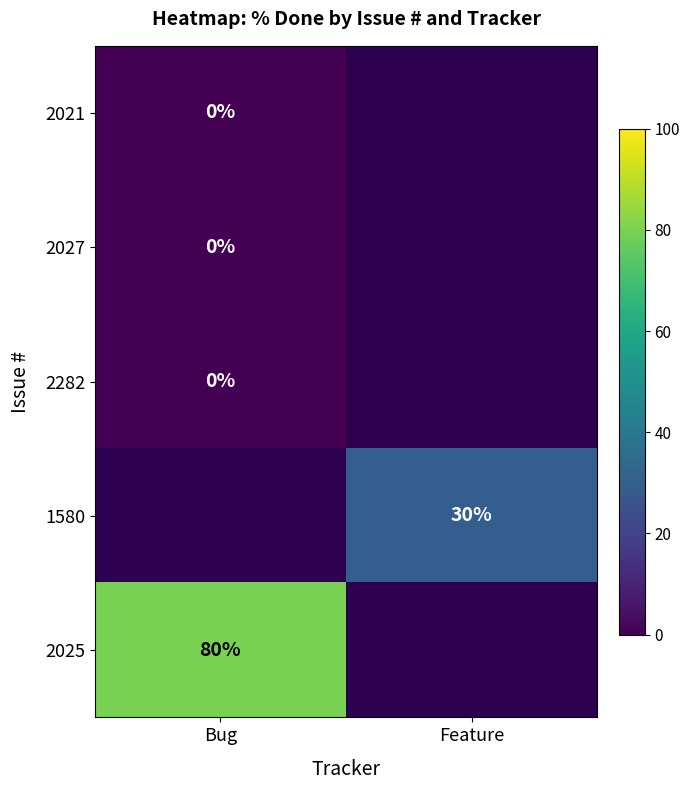

Is the value of 2282 at Bug greater than the value of 2027 at Bug?

No